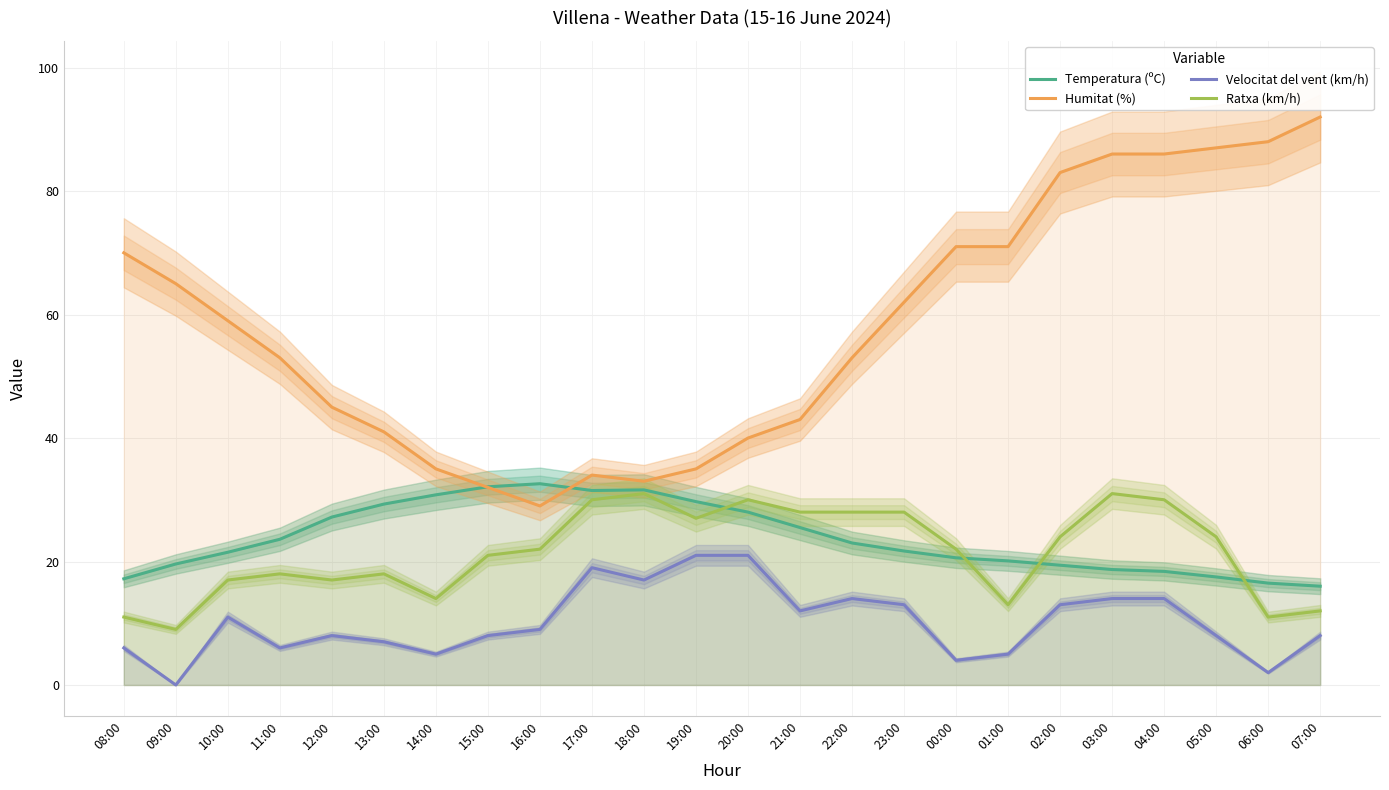

At which category does Temperatura (ºC) reach its first local peak?

16:00